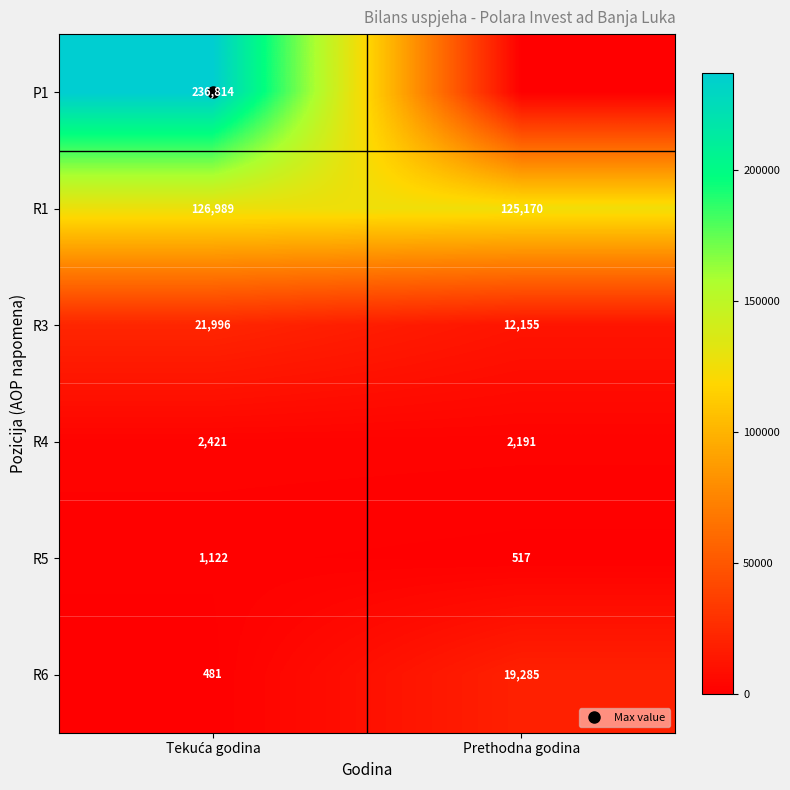

True or false: P1 has a value of -81402 at Prethodna godina.

False